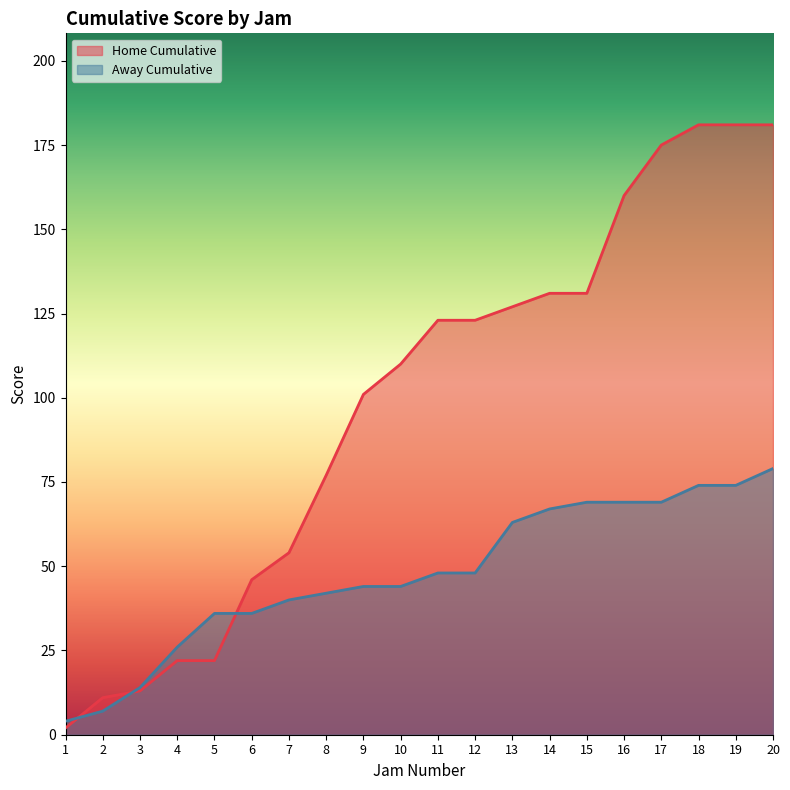

Rank the series by their average value, from highest to lowest.

Home Cumulative, Away Cumulative